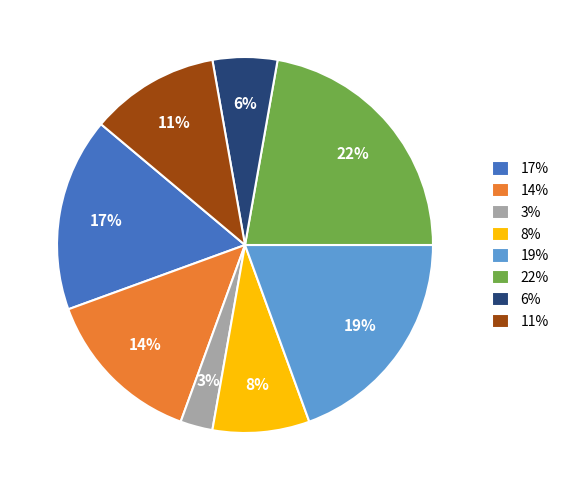

Rank the categories by value from highest to lowest.

22%, 19%, 17%, 14%, 11%, 8%, 6%, 3%